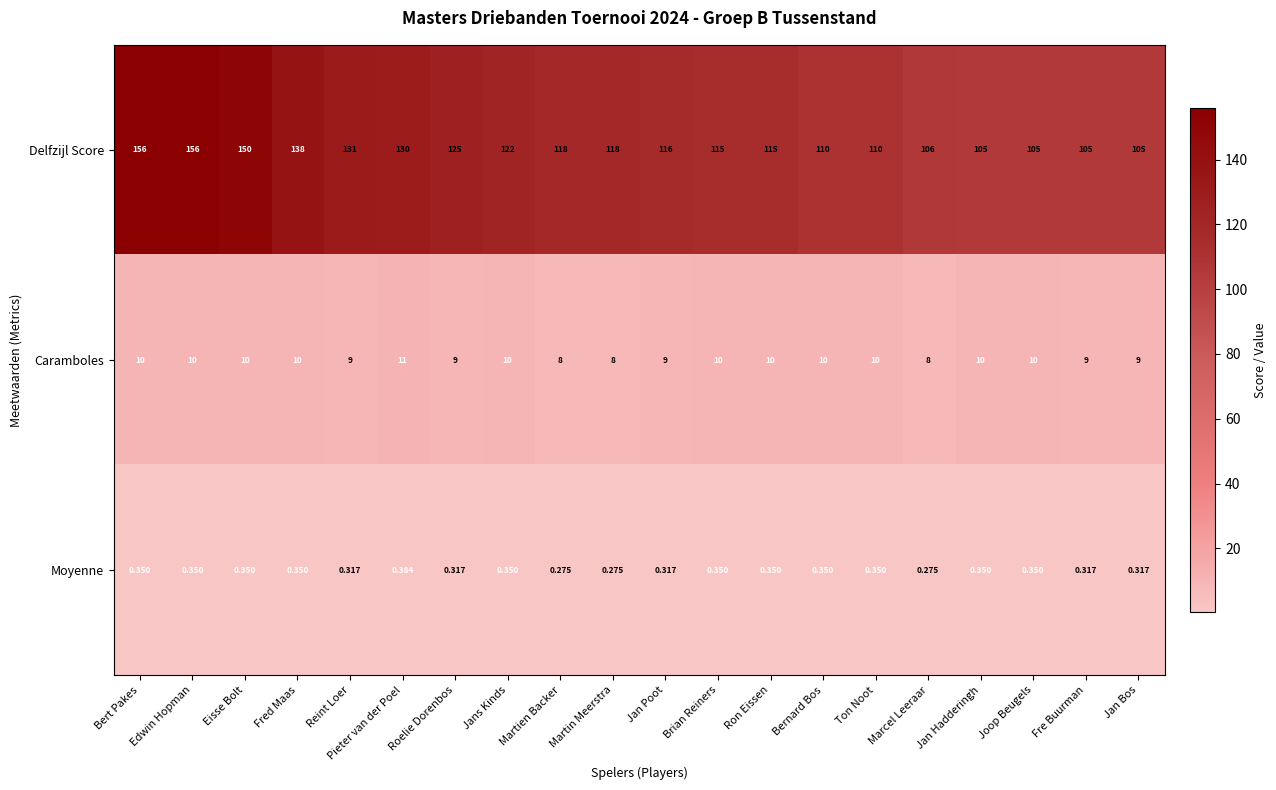

Which series has the largest total across all categories?

Delfzijl Score